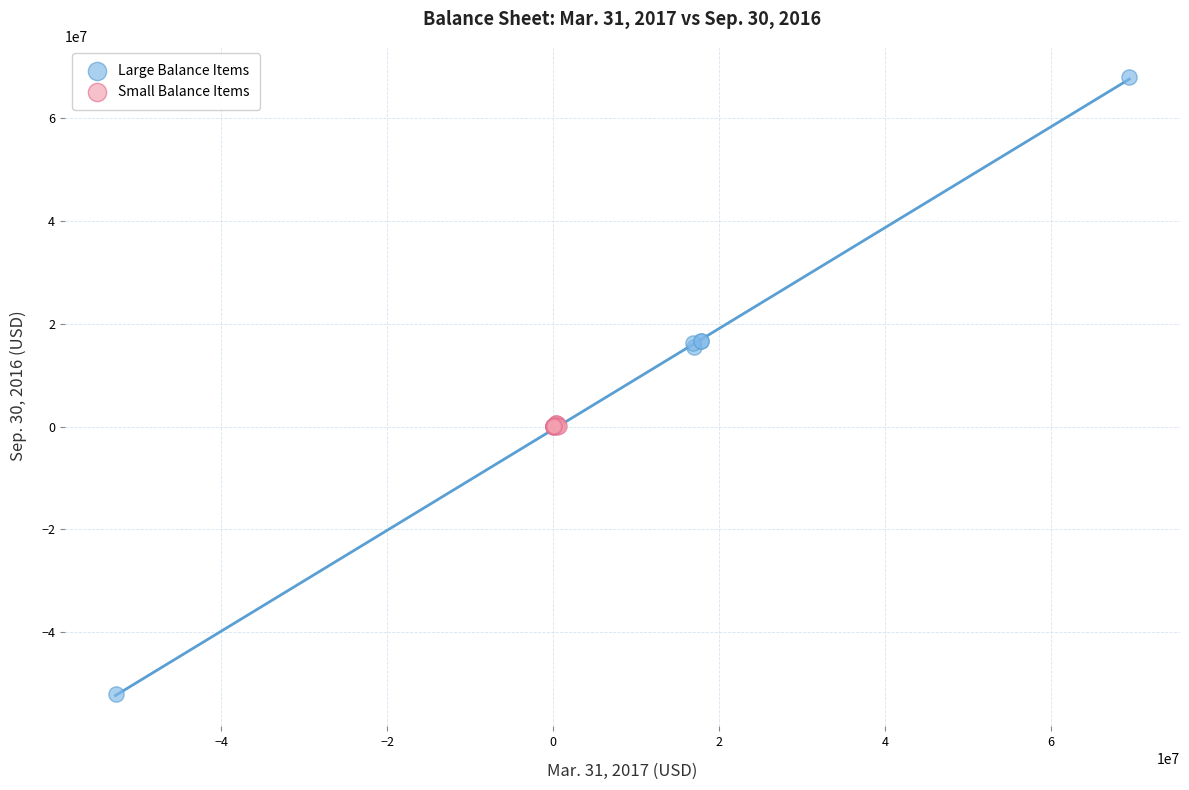

Which series contains the lowest Y value?

Large Balance Items